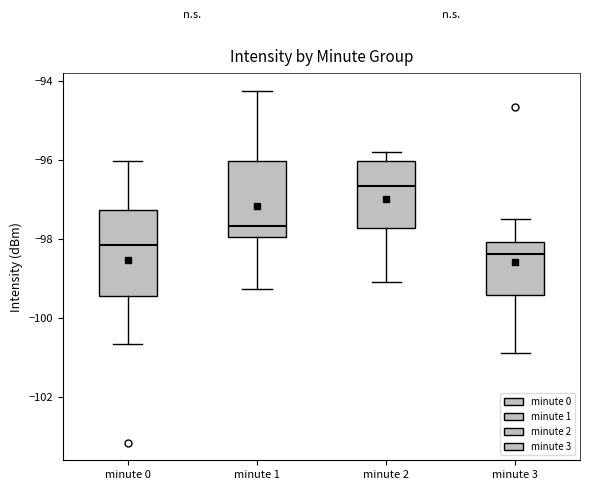

Which box is the tallest, from its lower edge to its upper edge?

minute 0